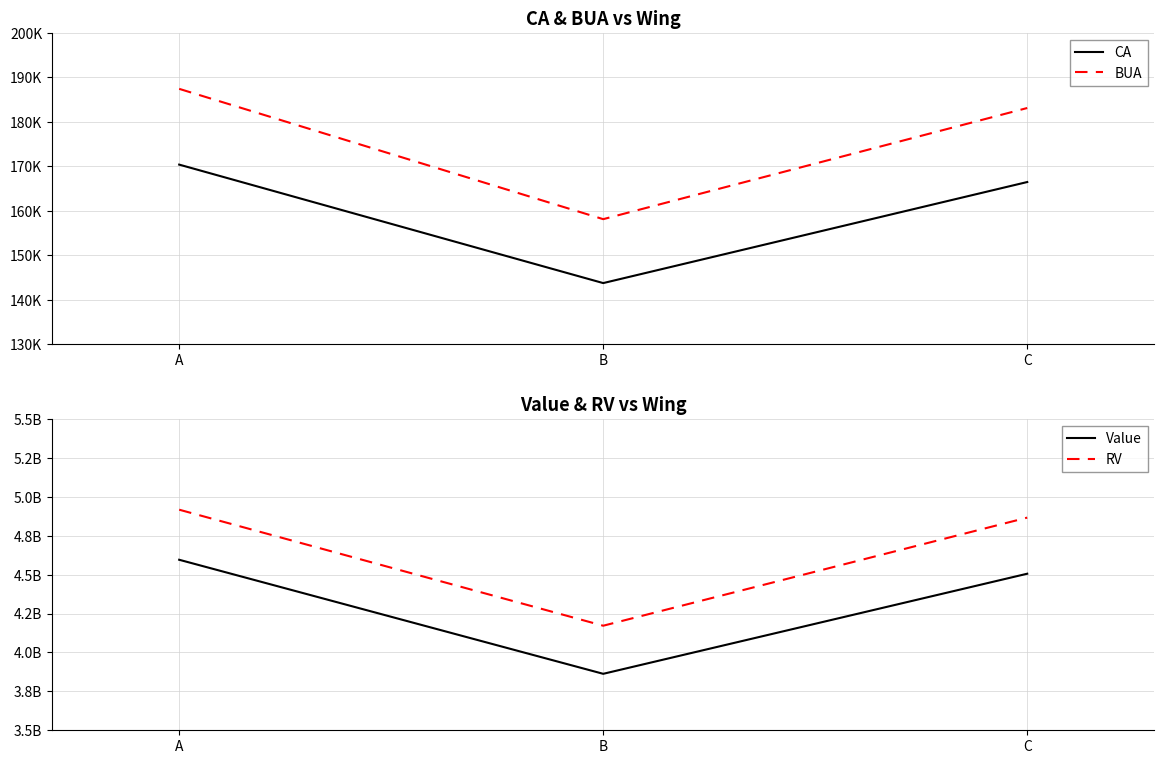

What is the sum of the Value values at B and C?

8368670964.0